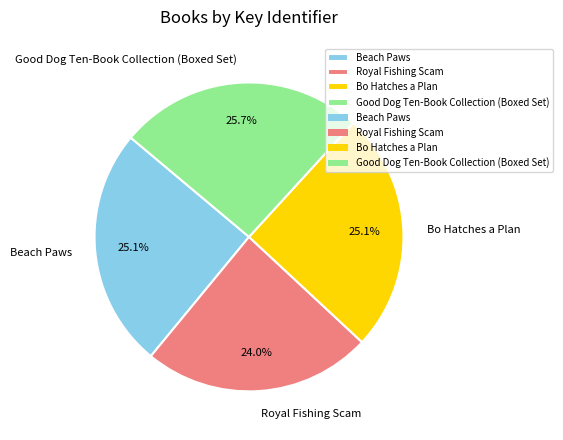

What percentage do Beach Paws and Bo Hatches a Plan together represent?

50.3%